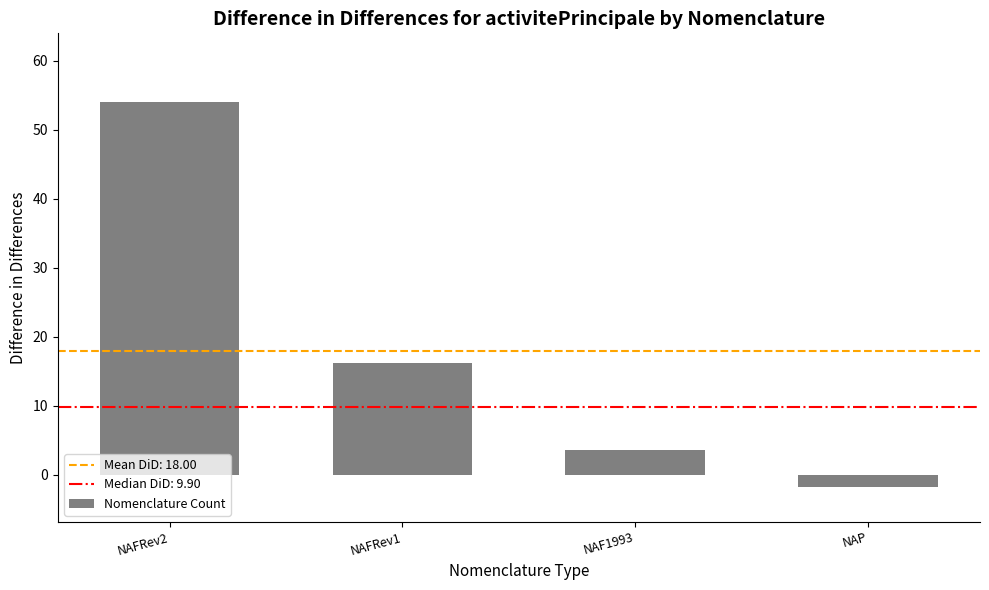

Reading left to right, list all the values displayed in this chart.

NAFRev2=54.0	NAFRev1=16.2	NAF1993=3.6	NAP=-1.8